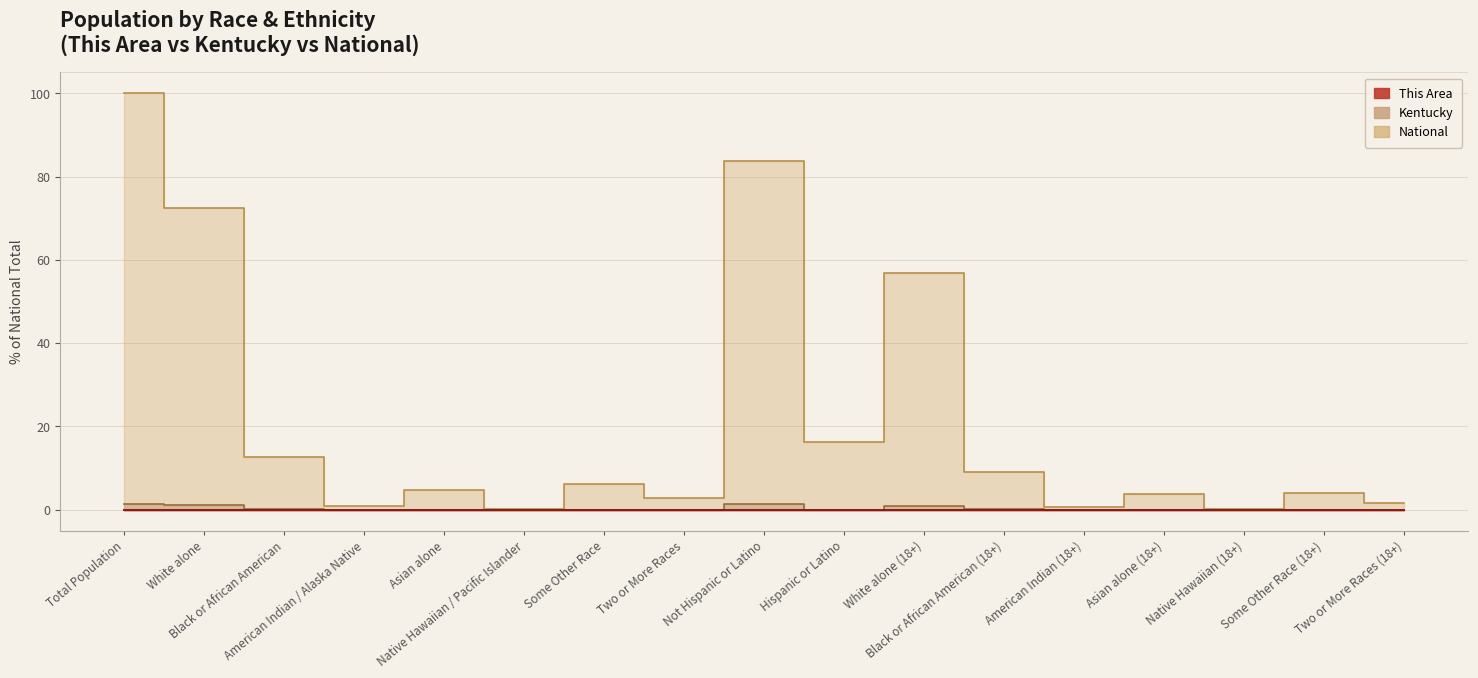

In National, how many points are higher than both neighbors (excluding endpoints)?

6